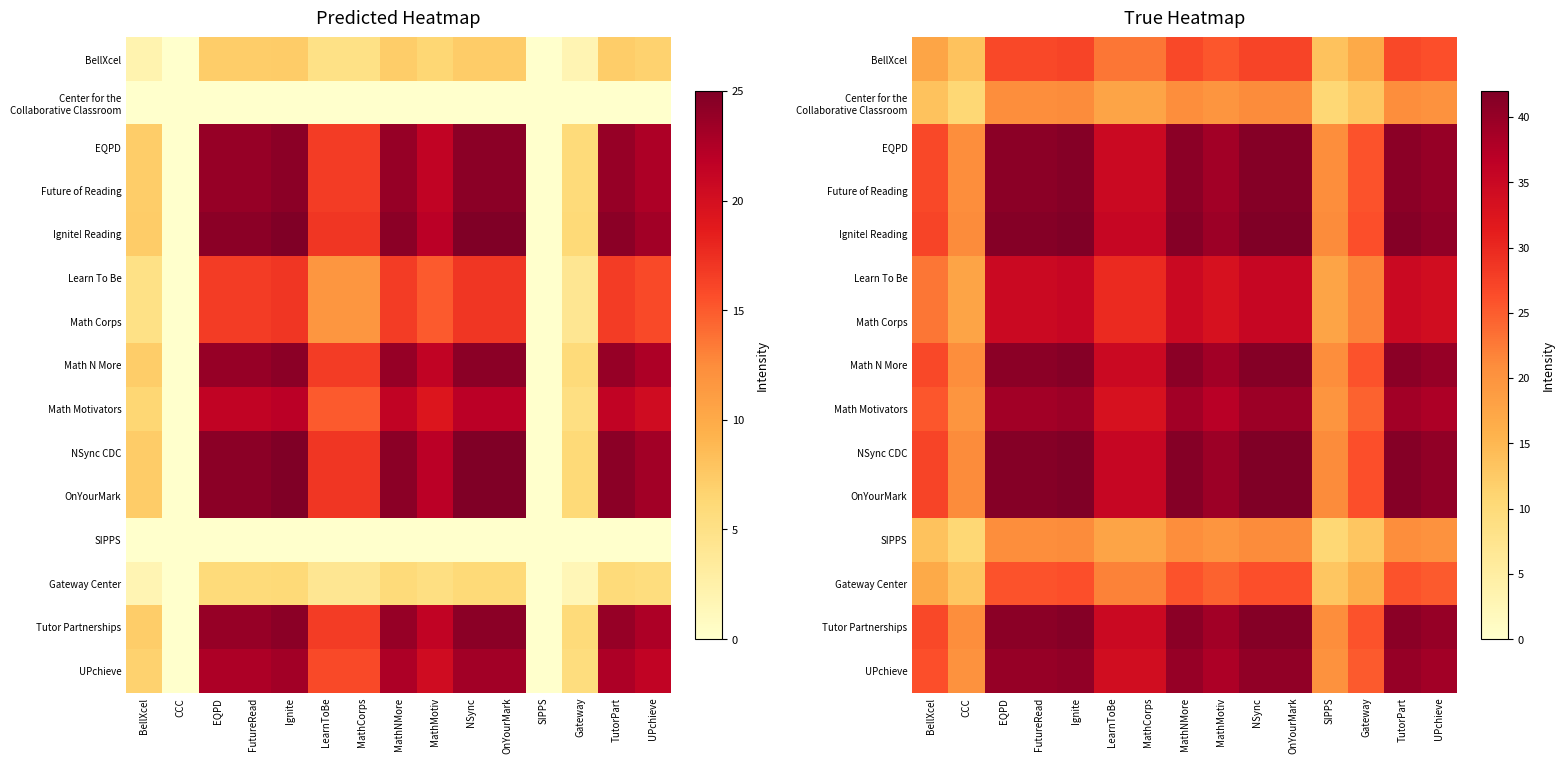

What is the difference between the Future of Reading values at MathNMore and MathMotiv?

2.0